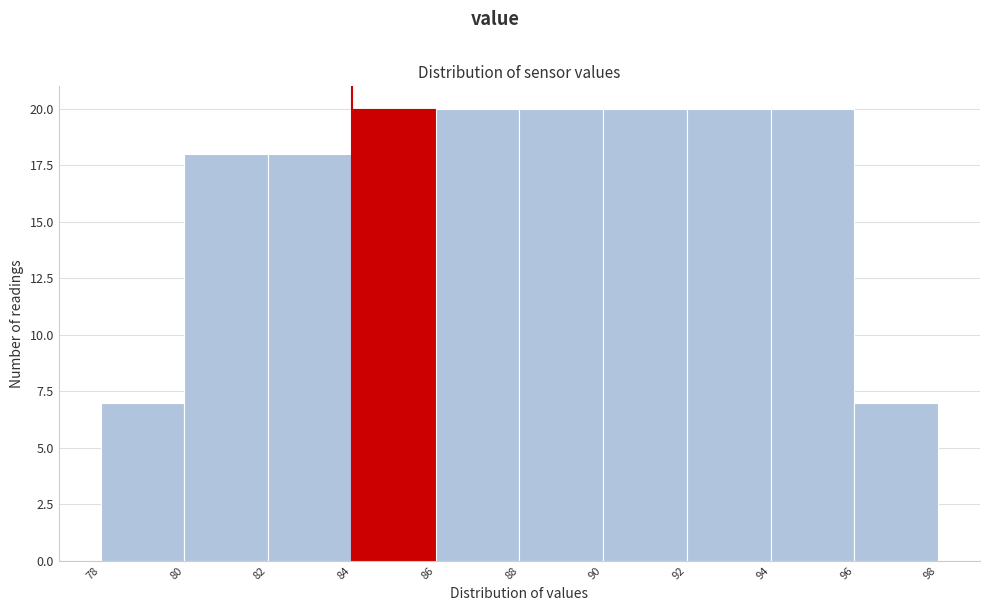

What is the height of the bar covering 80 to 82 on the x-axis? The values are not printed on the chart, so give them approximately, as read against the axis.

18